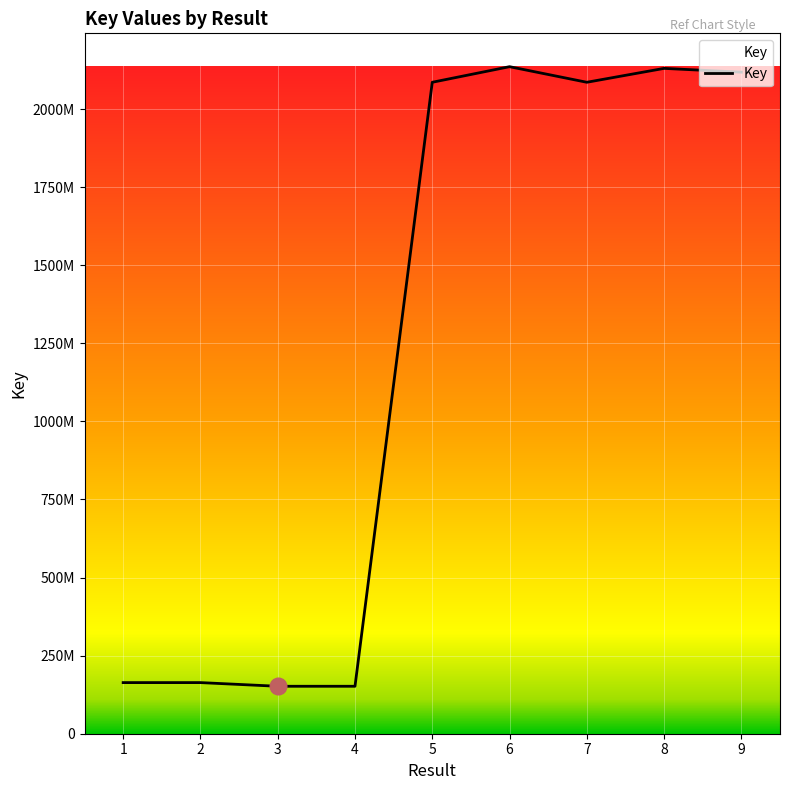

How many interior local valleys (lower than both neighbors) does the data have?

2